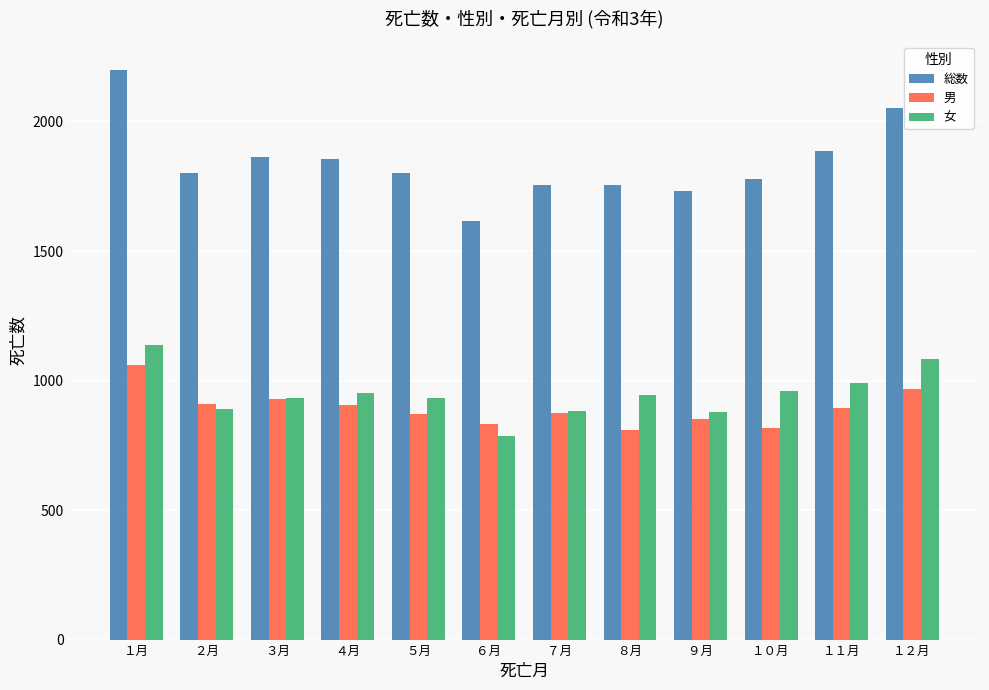

Which series has the largest total across all categories?

総数